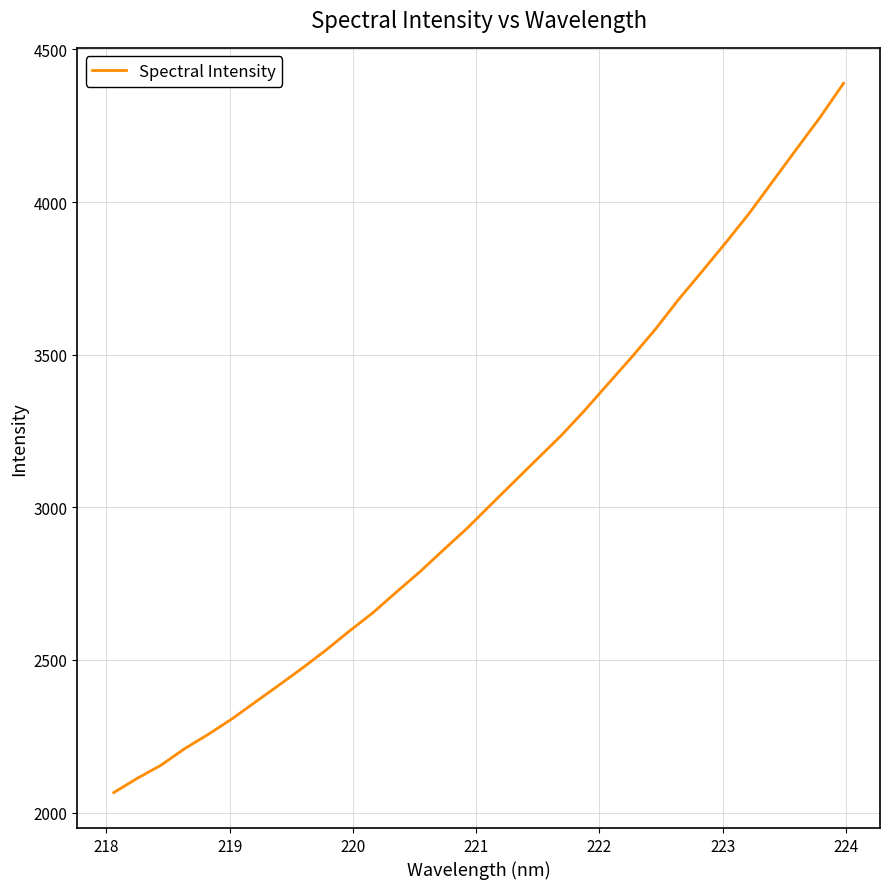

How many lines are shown in the chart?

1